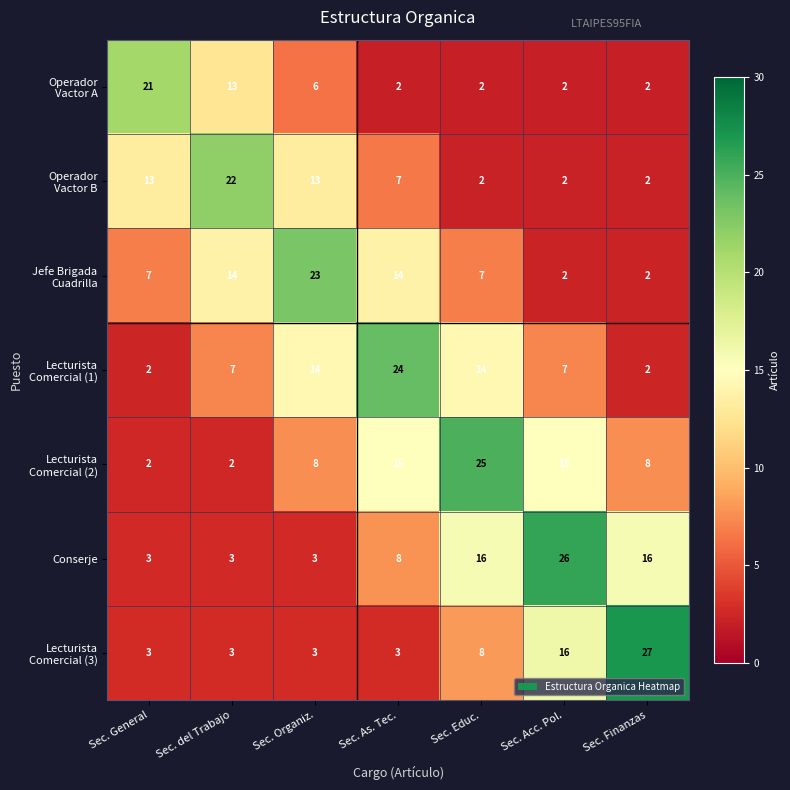

The Conserje series shows 5 at Sec. Organiz.. True or false?

False